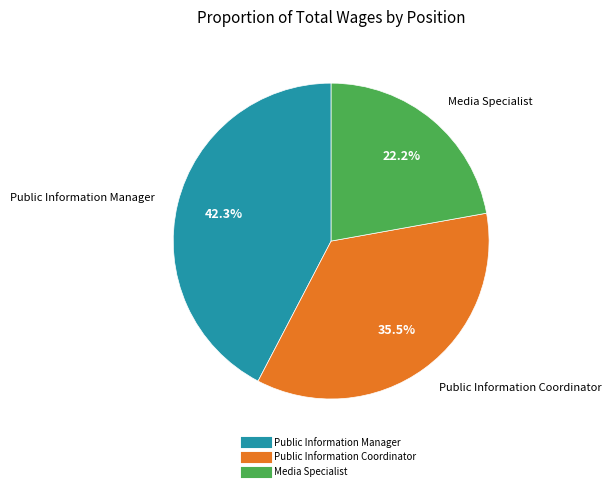

Do Public Information Coordinator and Public Information Manager together represent more than half of the pie?

Yes